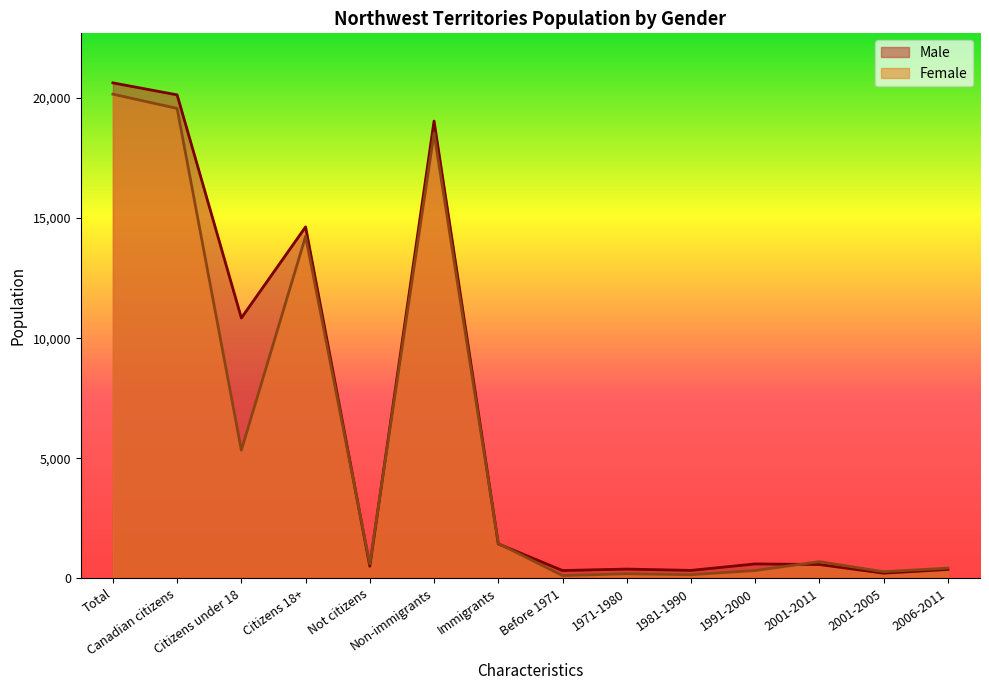

What position from the right is Citizens under 18?

12